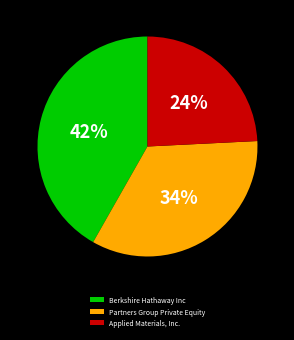

Combined, do Berkshire Hathaway Inc and Applied Materials, Inc. account for over 50%?

Yes